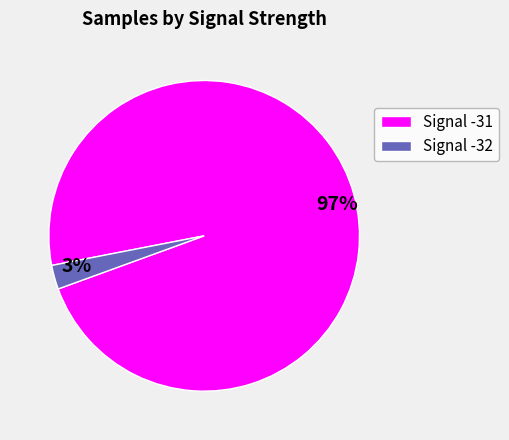

Between 97% and 3%, which is larger?

97%